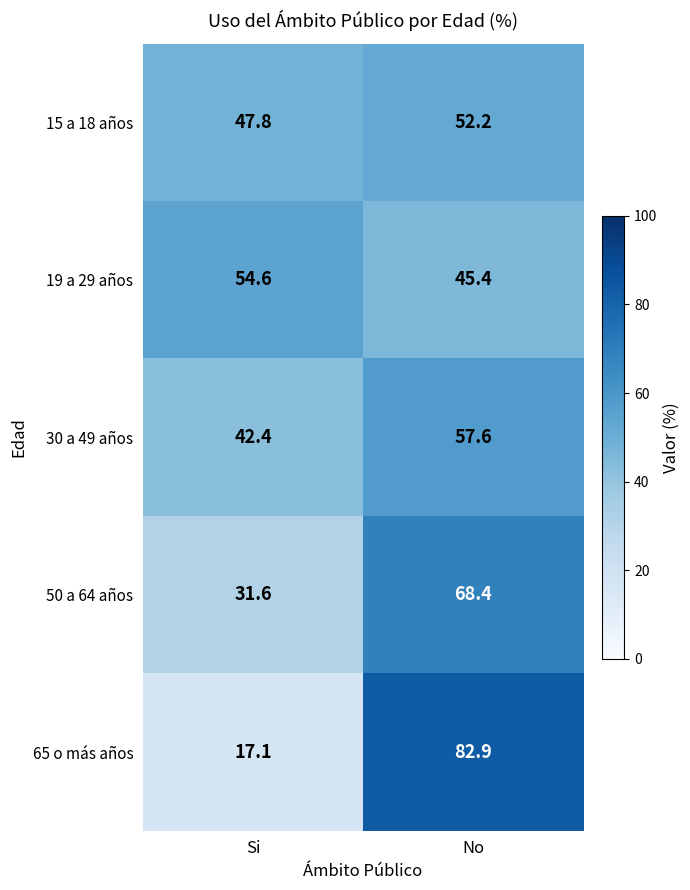

Which label corresponds to the smallest value in the chart?

Si